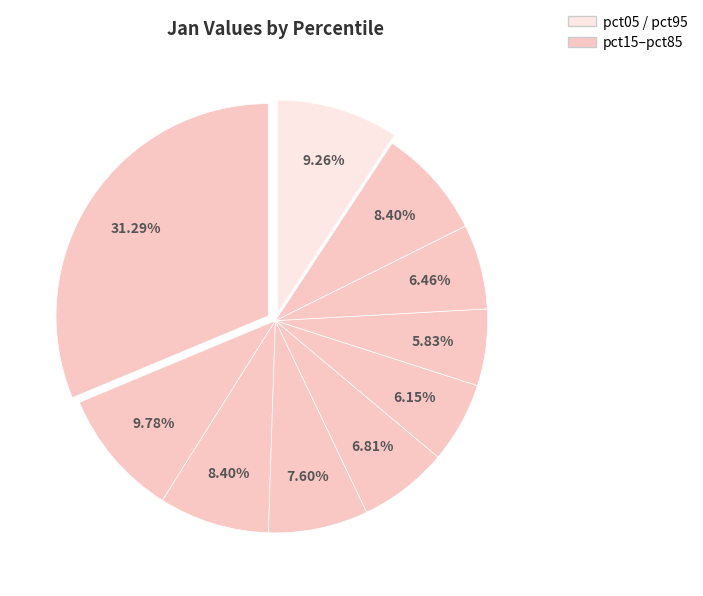

How many slices are in this pie chart?

10